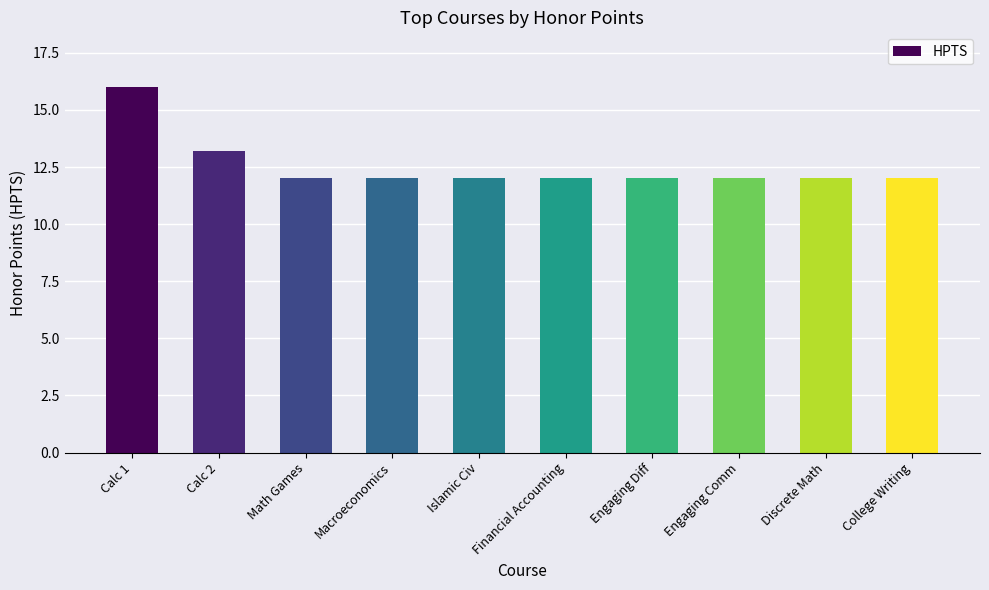

Are the bars horizontal?

No